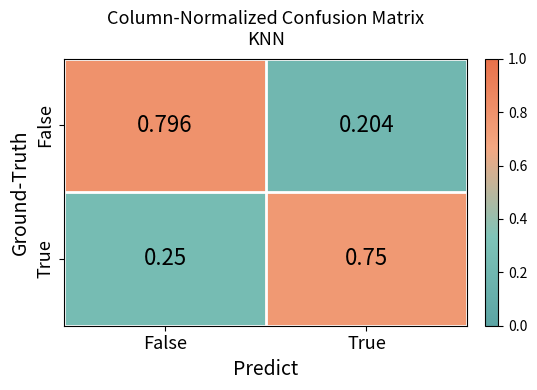

Is the value of False at True greater than the value of True at True?

No